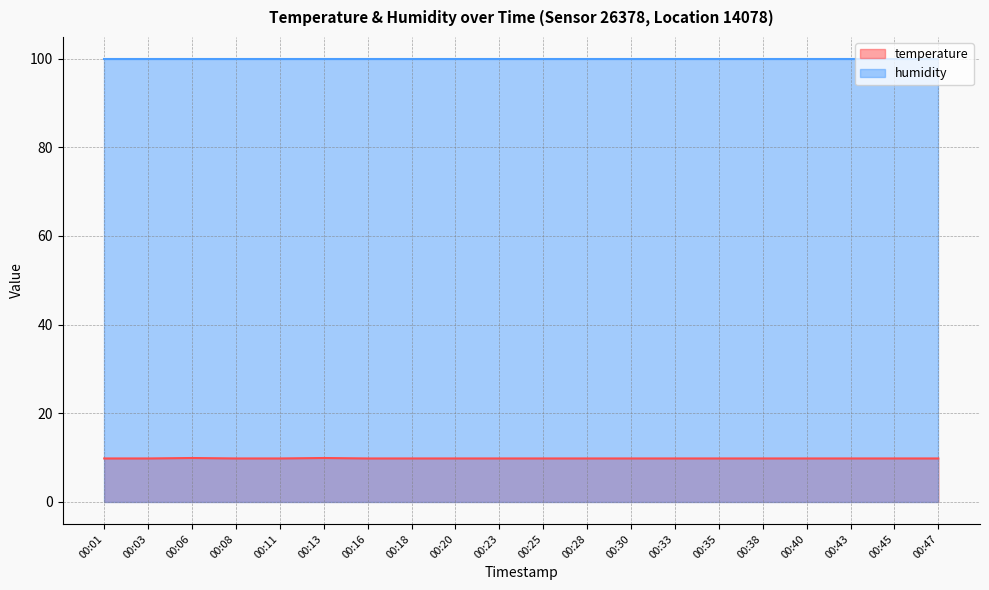

True or false: there are more than 1 points higher than both neighbors.

True